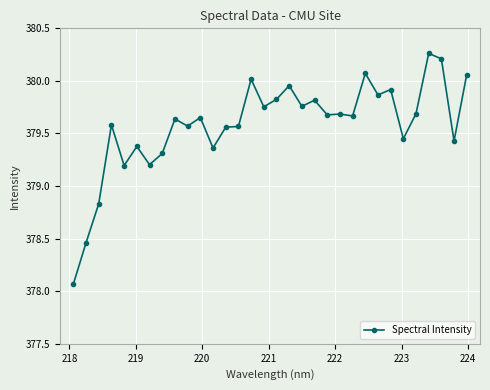

True or false: the data has more than 0 interior local peaks.

True